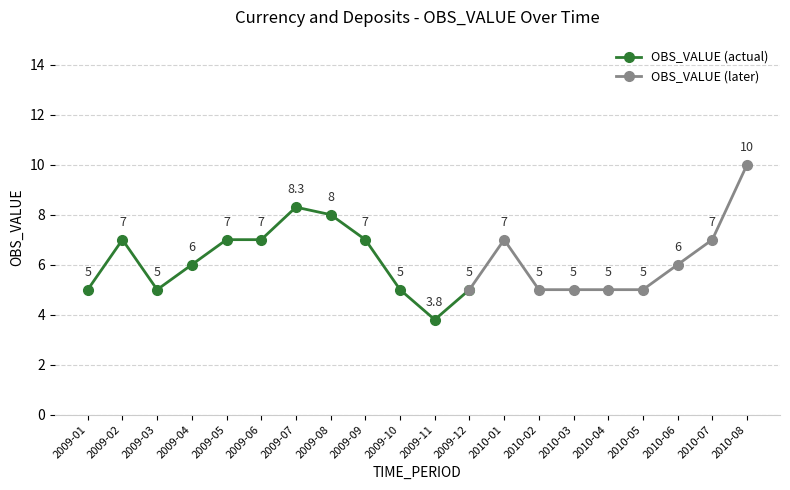

At which category does the data reach its first local valley?

2009-03